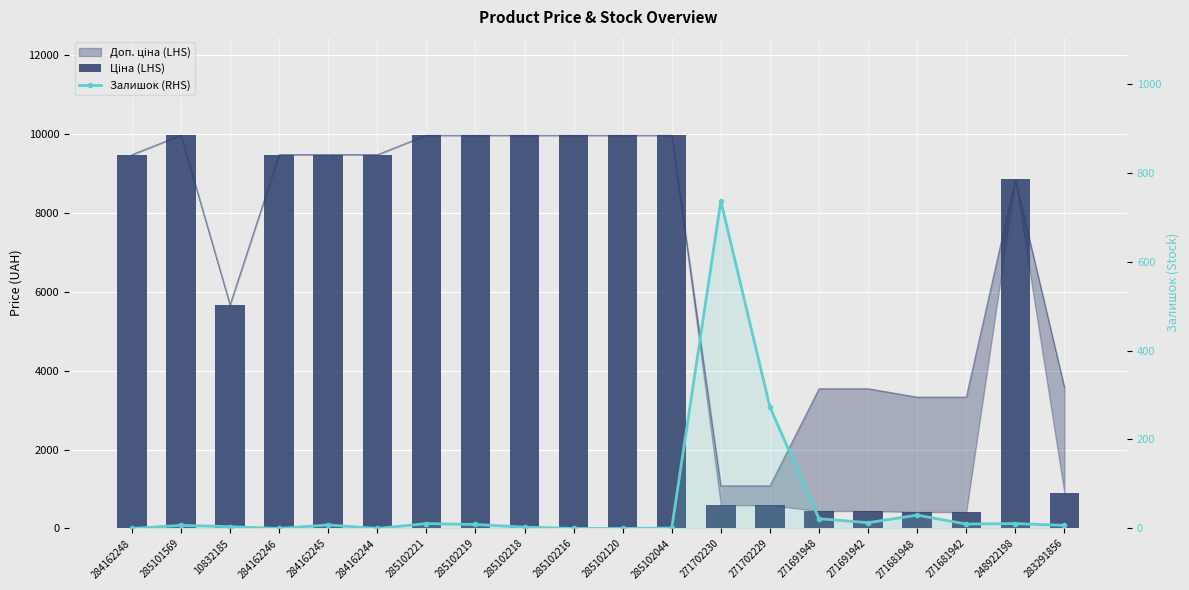

True or false: Ціна (LHS) has a value of 9975.0 at 285102221.

True